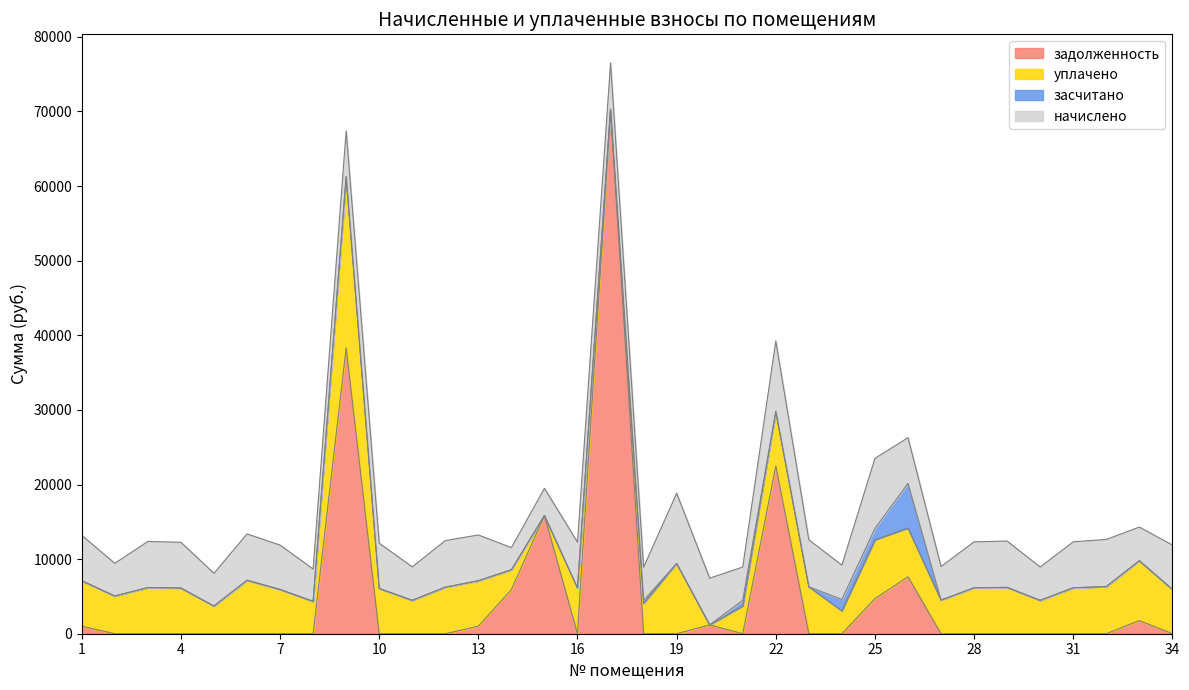

In задолженность, how many points are higher than both neighbors (excluding endpoints)?

7